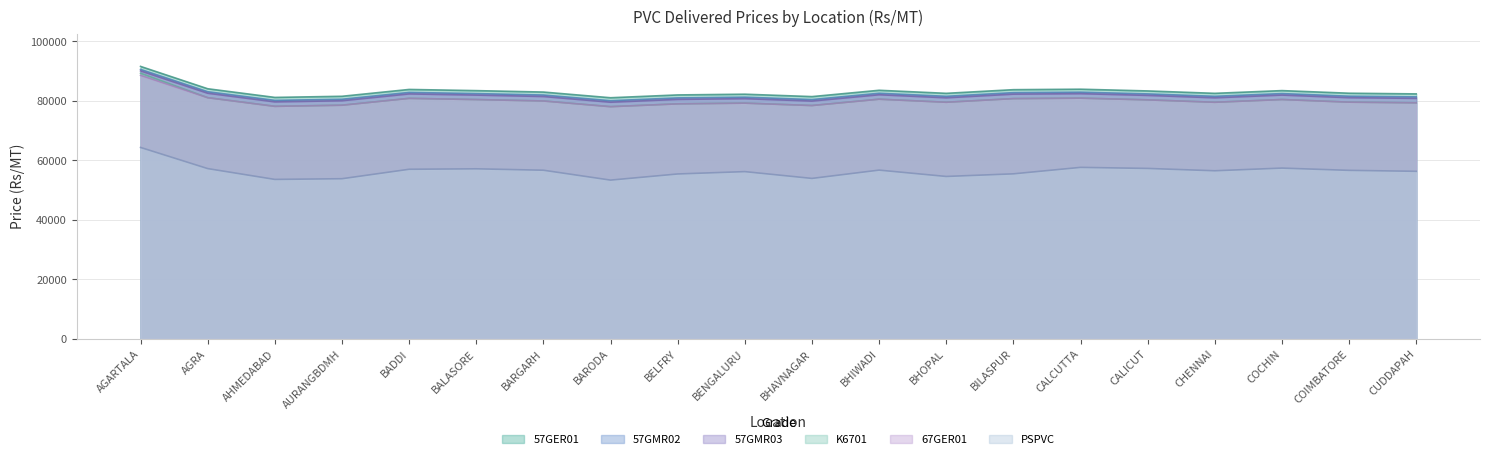

What is the sum of the PSPVC values at AGRA and CALICUT?

114401